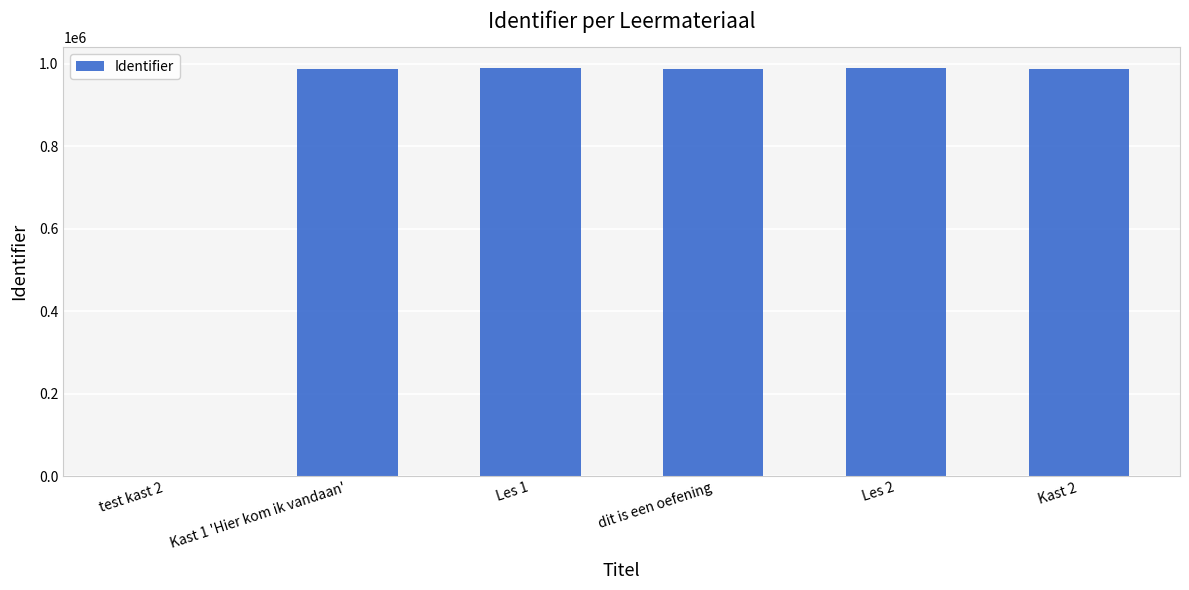

What is the maximum value shown in the chart?

990921